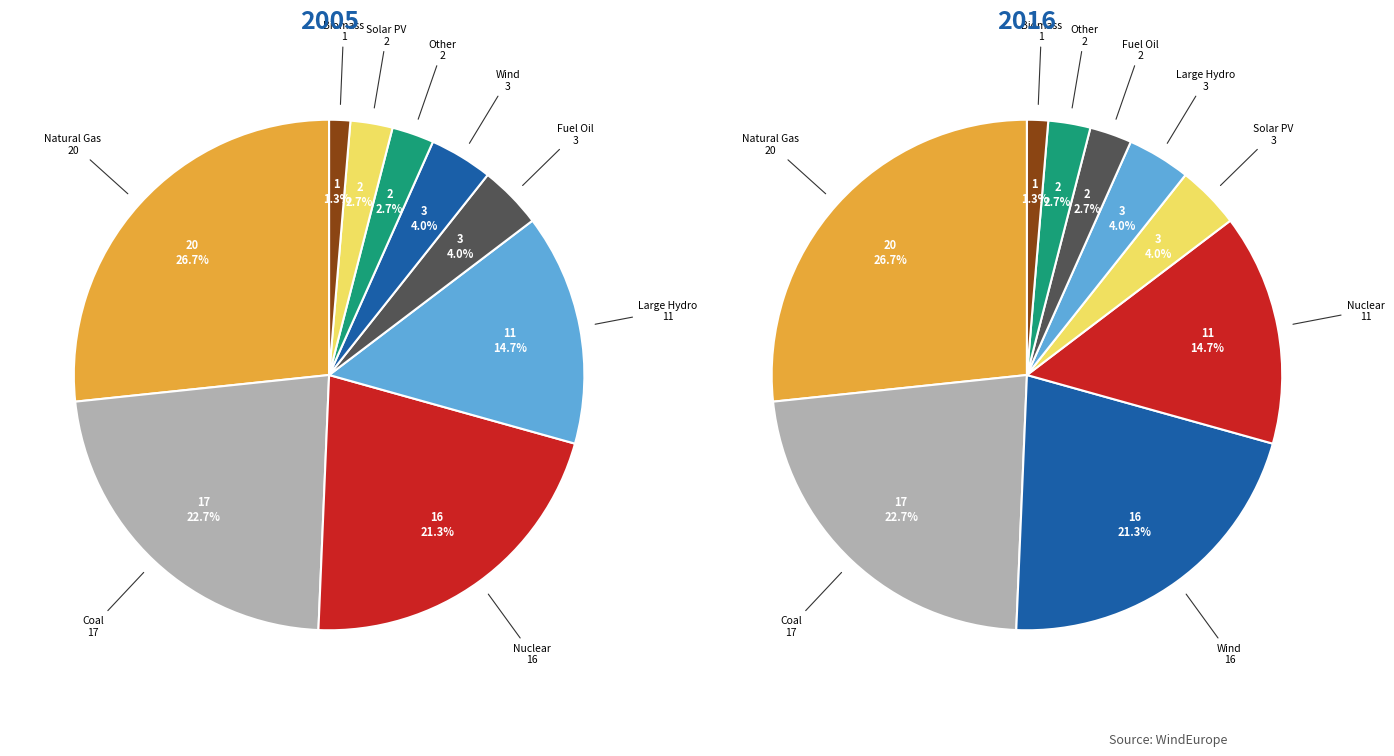

Is the sum of 1 and 4 greater than half?

No